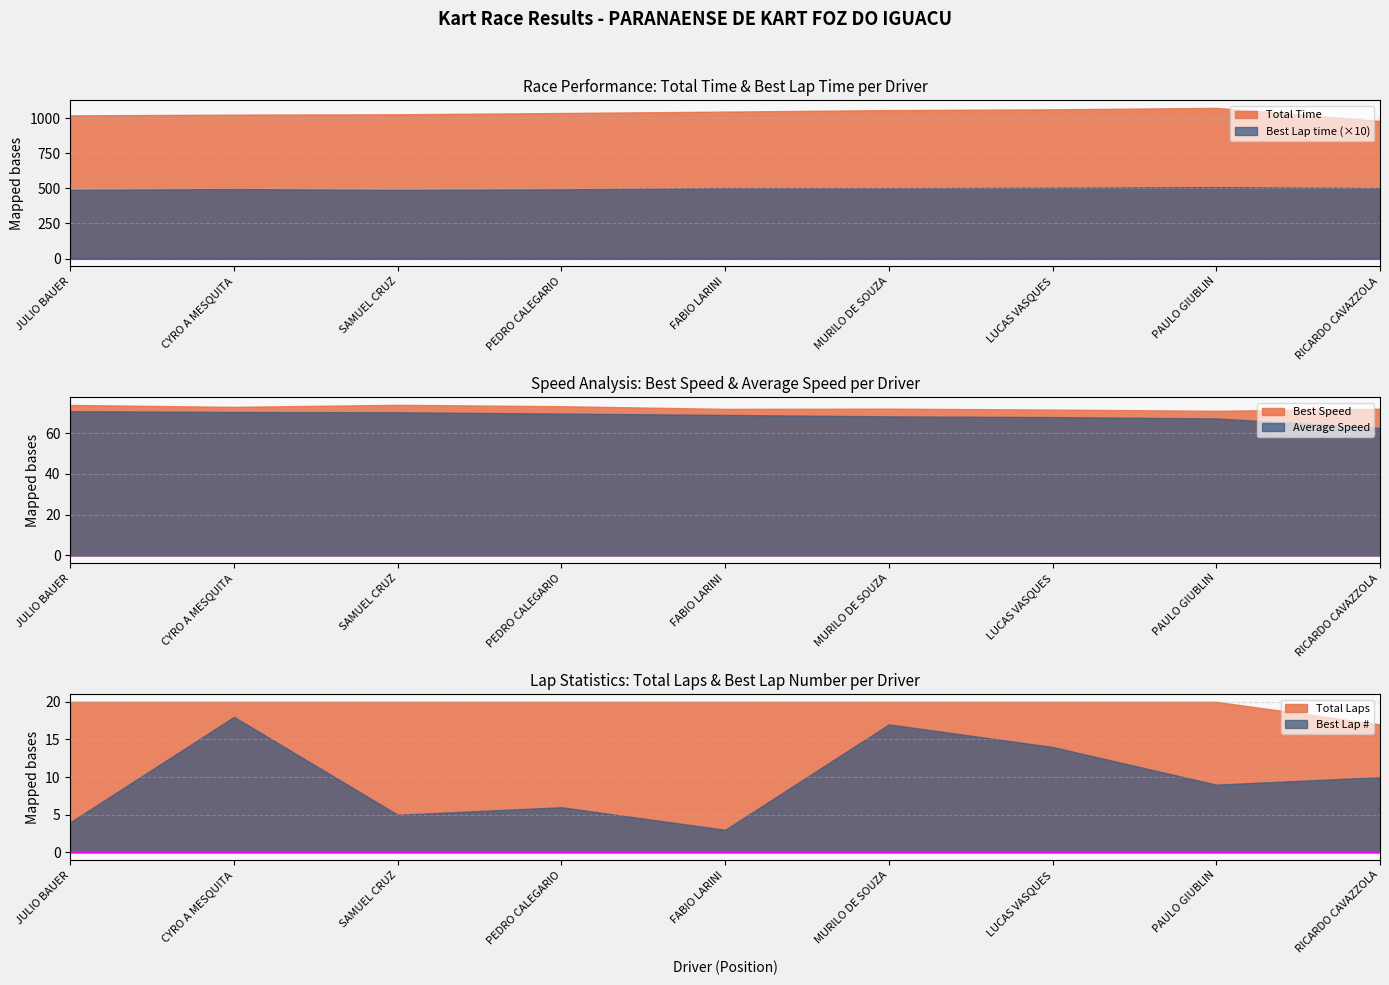

What are all the series names shown in the legend?

Total Laps, Total Time, Best Lap, Best Lap time, Best Speed, Average Speed